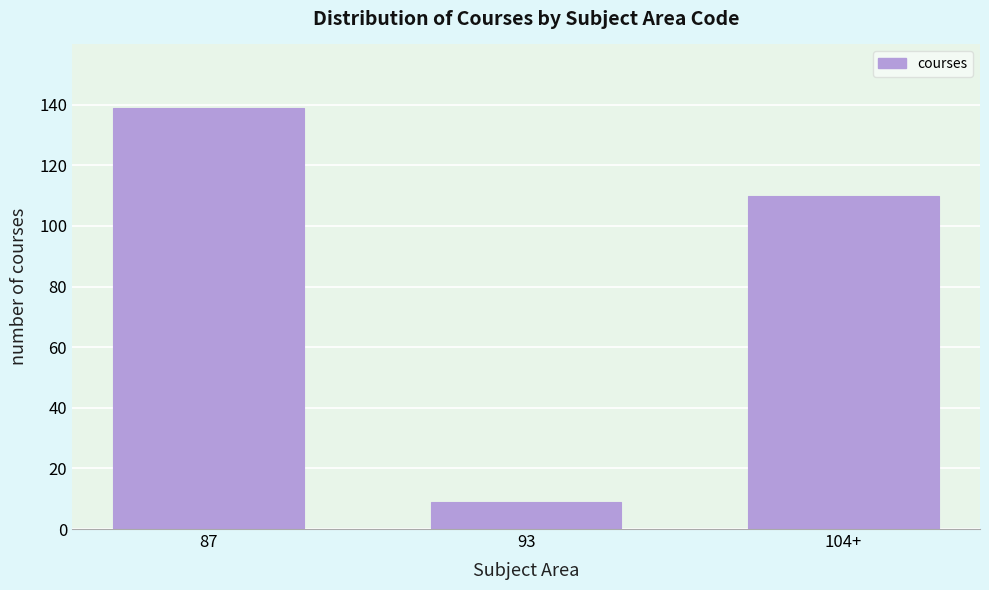

Reading left to right, list all the values displayed in this chart.

139	9	110